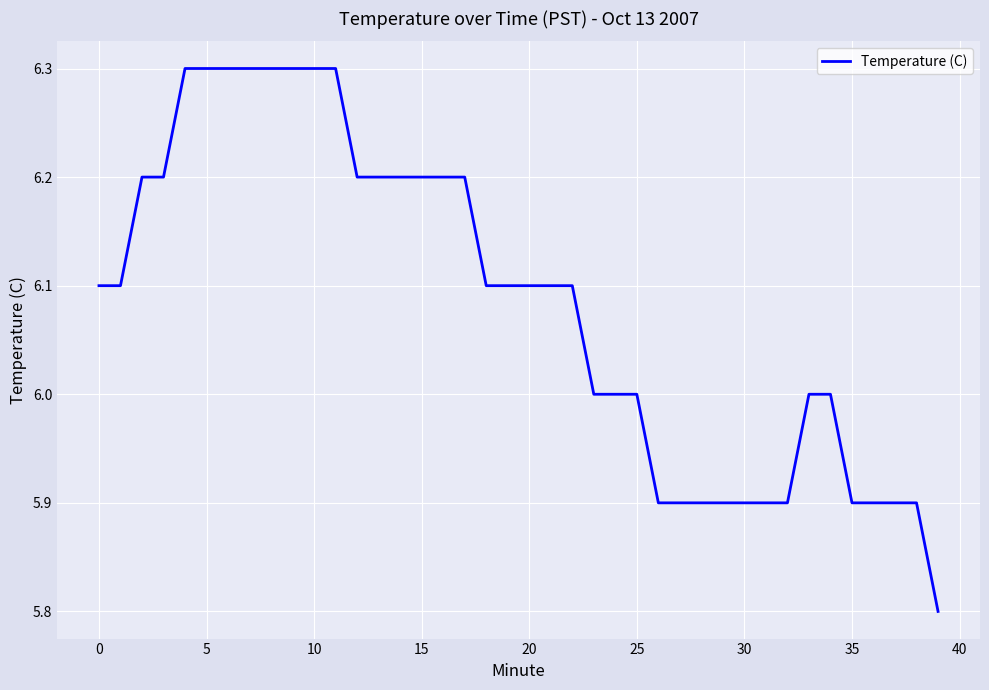

What is the smallest value displayed?

5.8